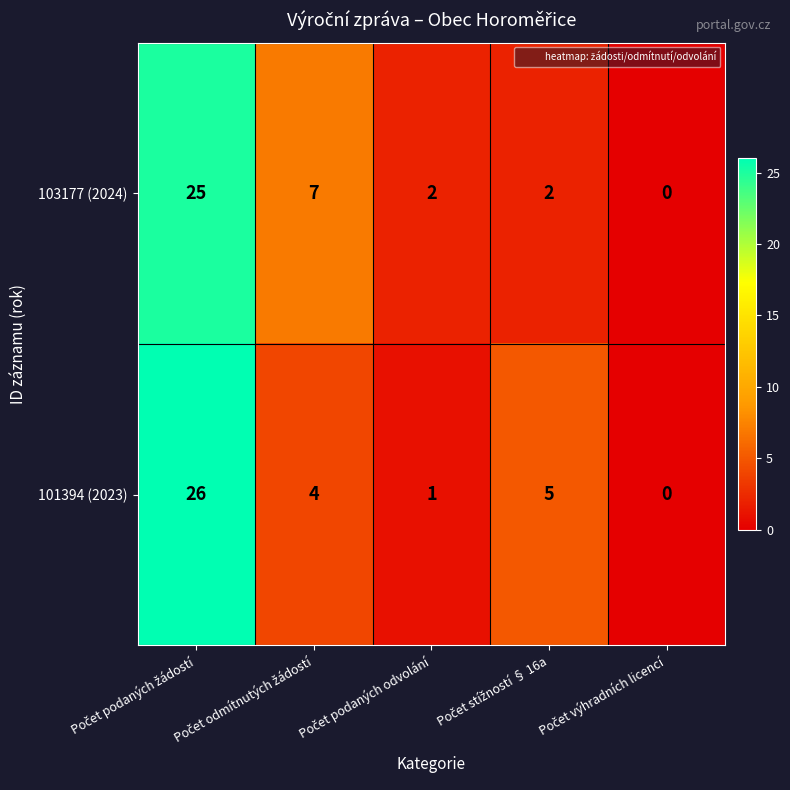

What is the difference between the maximum and second lowest values in the 101394 (2023) series?

25